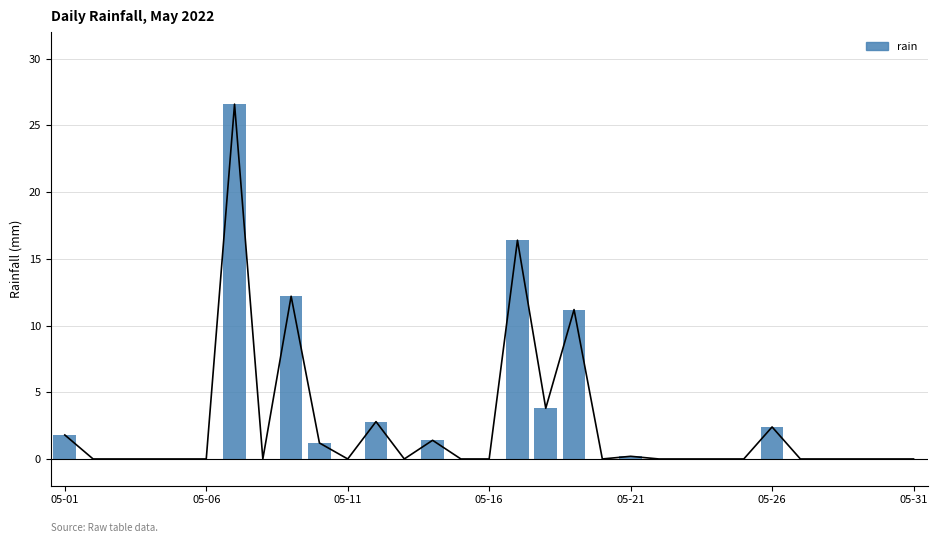

True or false: the data shows -16.1 at 05-11.

False